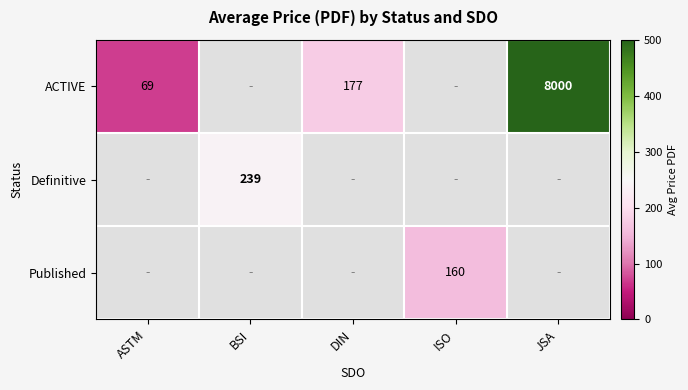

How many values in ACTIVE are above zero?

3